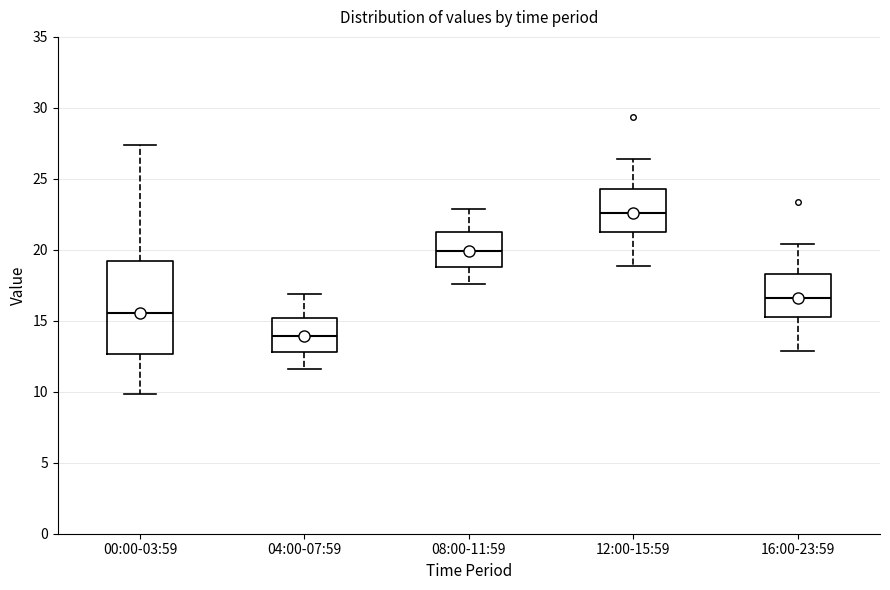

Comparing the boxes themselves (not the whiskers), which one is the tallest?

00:00-03:59